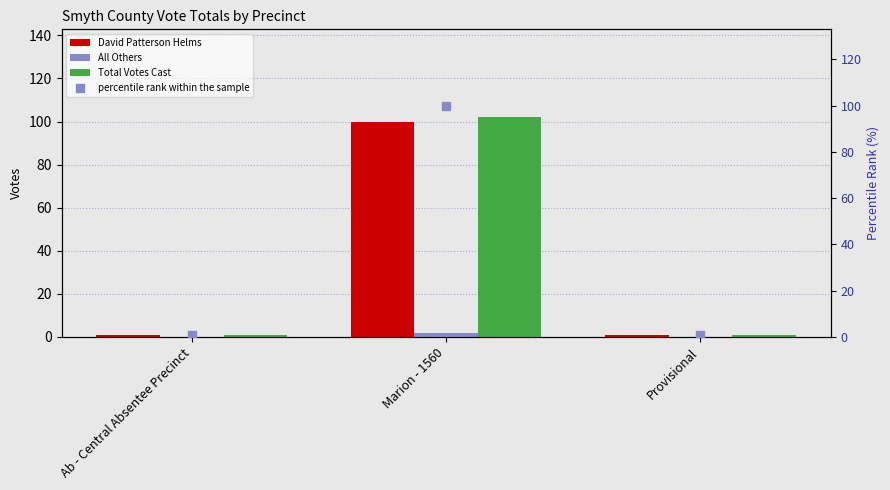

Which series has the widest spread of Y values?

Total Votes Cast